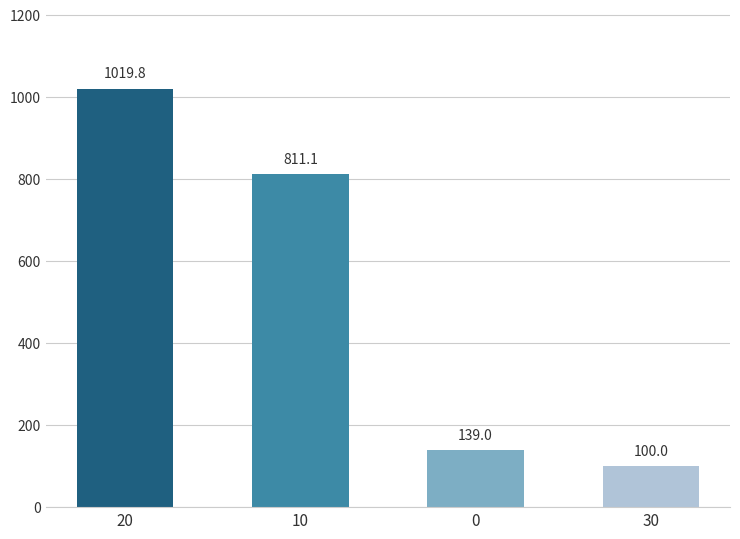

Reading left to right, extract all data points from this chart.

1019.8	811.1	139.0	100.0